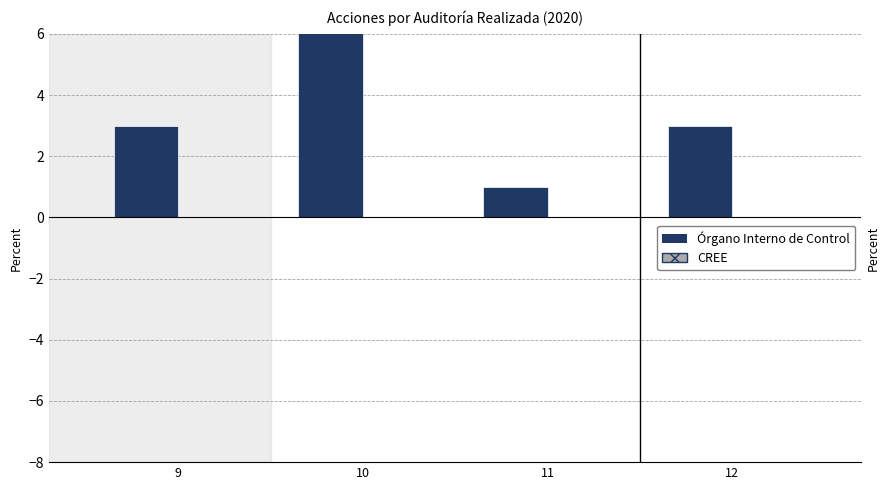

What are all the series names shown in the legend?

Órgano Interno de Control, CREE